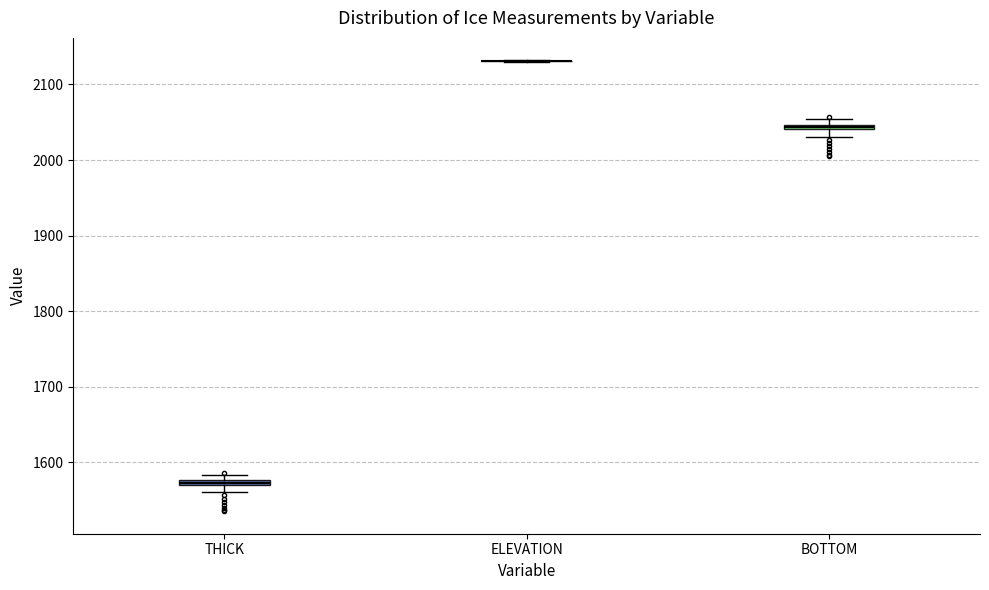

Where is the lower edge of the box for BOTTOM on the y-axis? The values are not printed on the chart, so give them approximately, as read against the axis.

2040